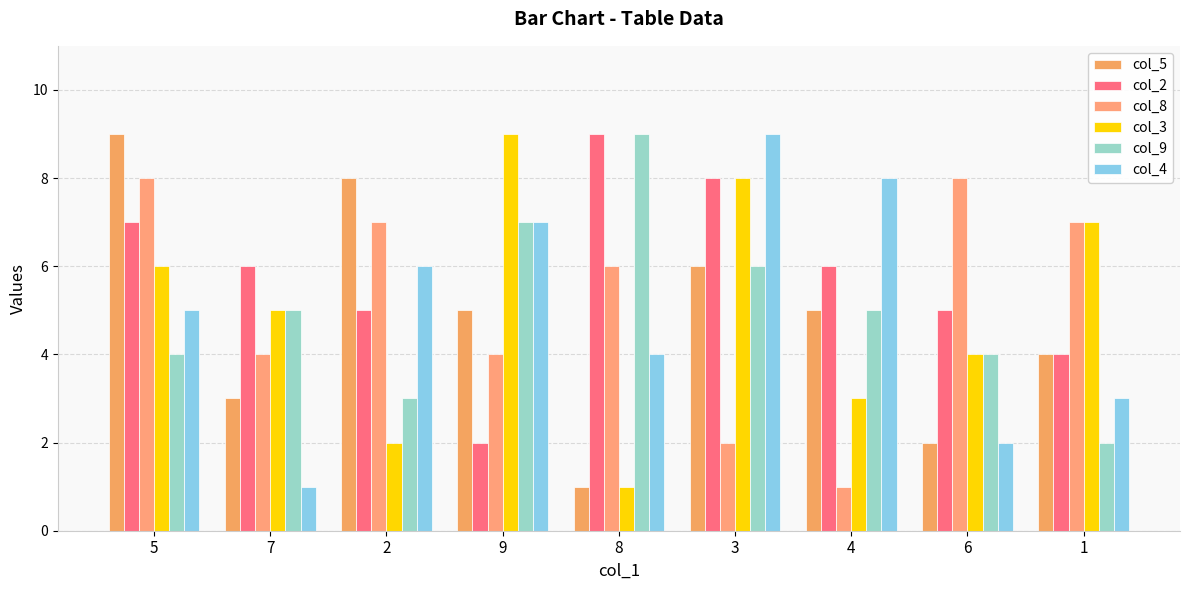

How many bars are there in total?

54